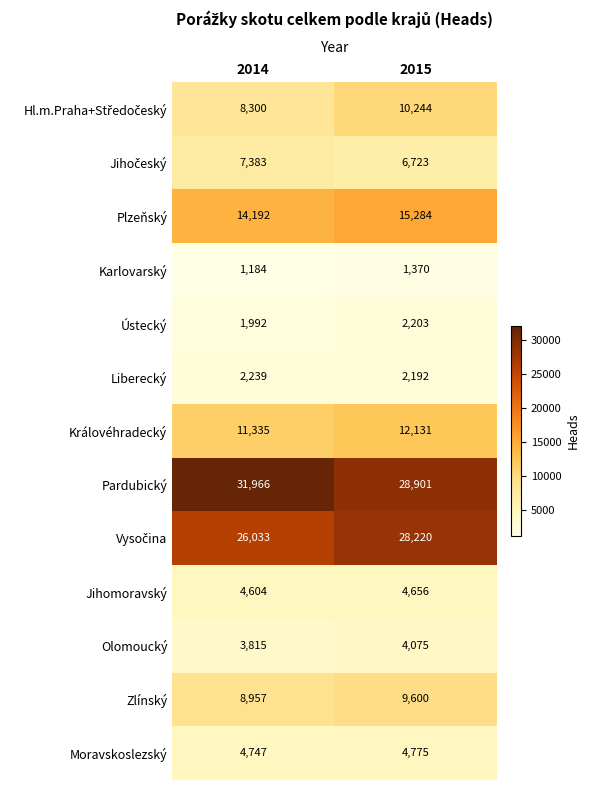

Which label corresponds to the largest value in the chart?

2014